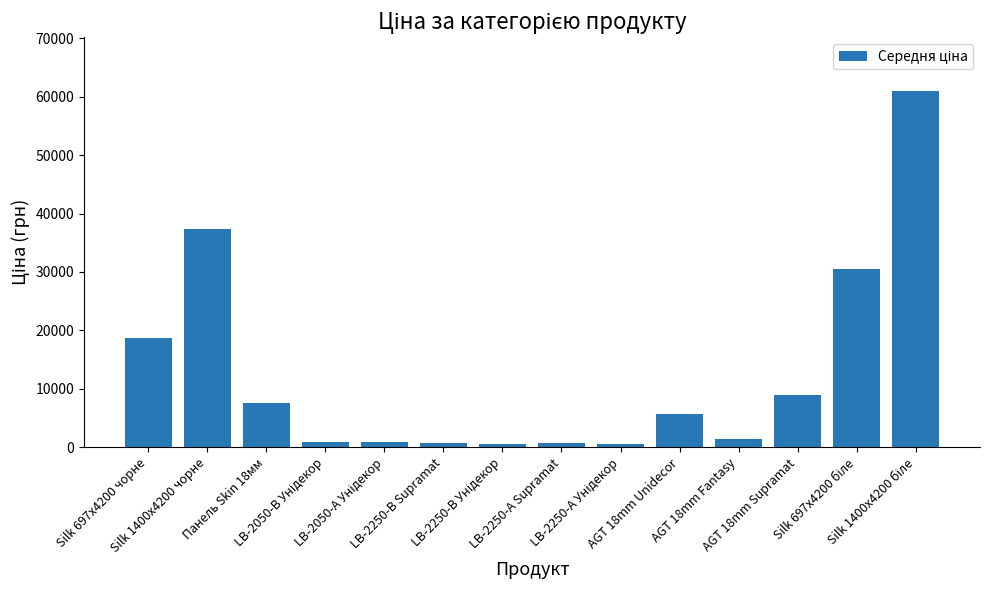

What is the maximum value shown in the chart?

61024.7